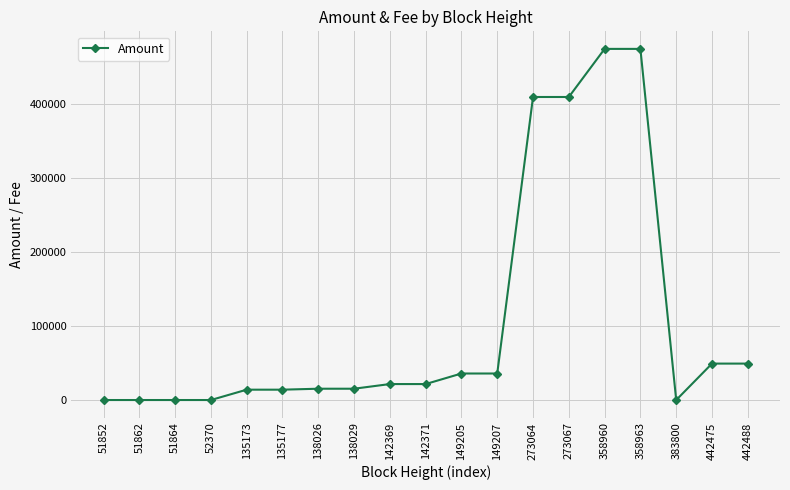

How many values are below 21599?

9